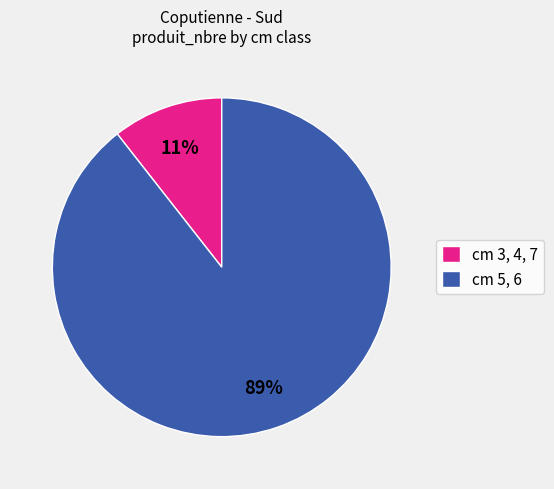

Between cm 3, 4, 7 and cm 5, 6, which is larger?

cm 5, 6